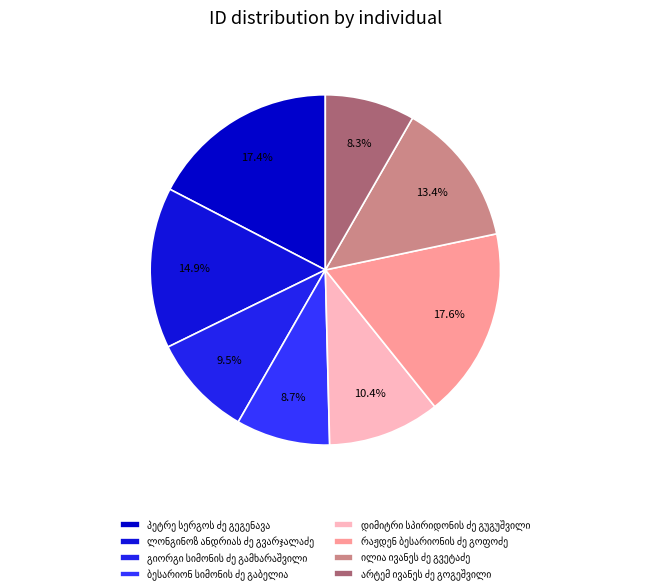

How many slices are in this pie chart?

8